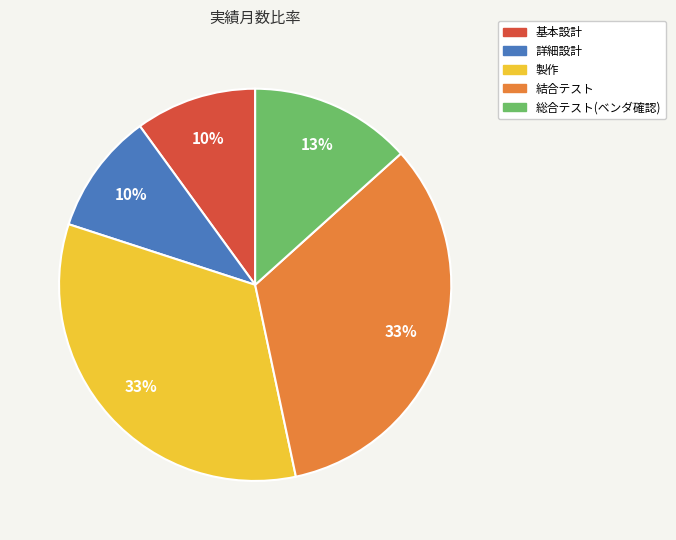

Is there a majority slice in this chart?

No